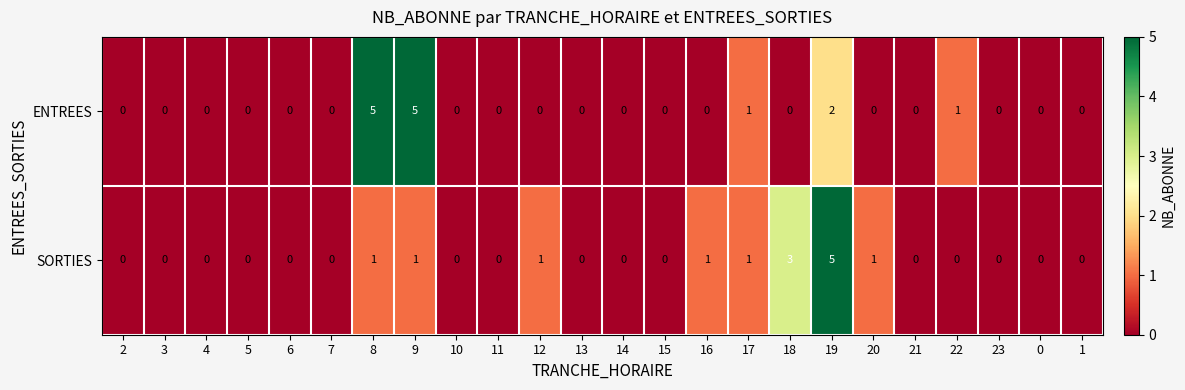

Count the SORTIES values in the range 0 to 1.

22